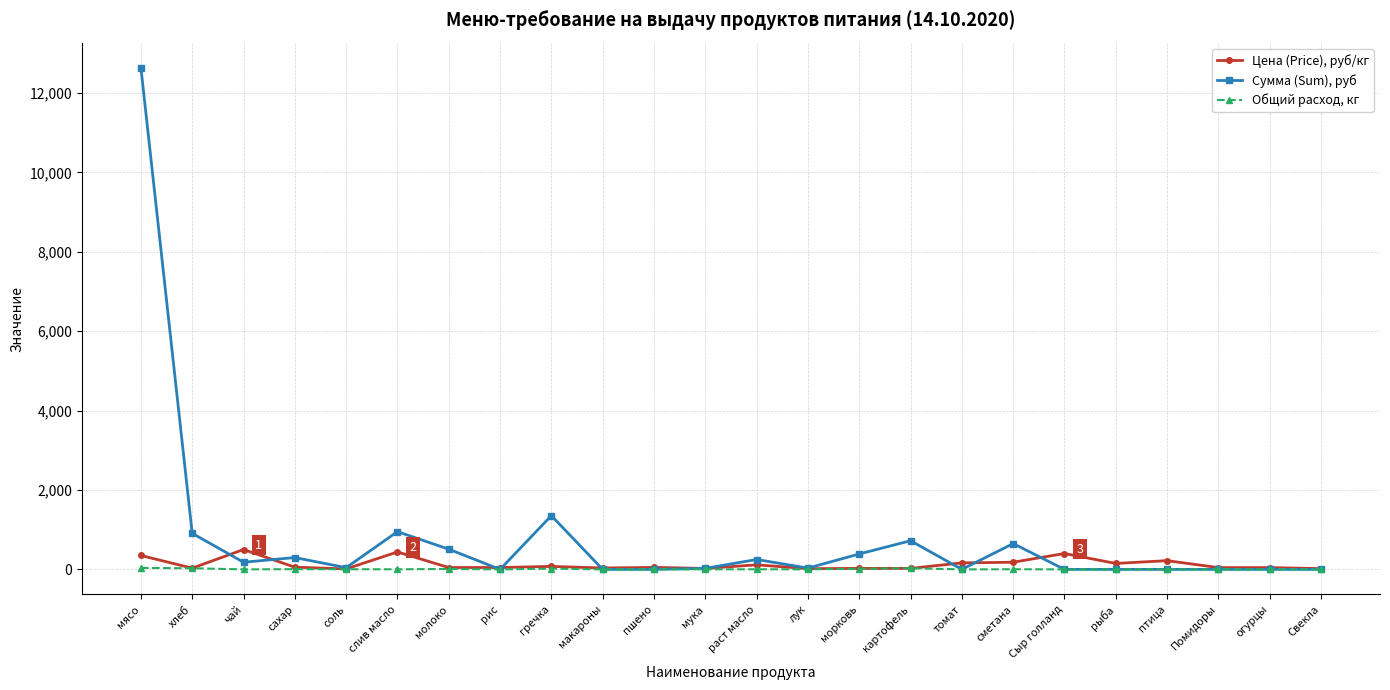

Which series changed the most between слив масло and раст масло?

Сумма (Sum), руб